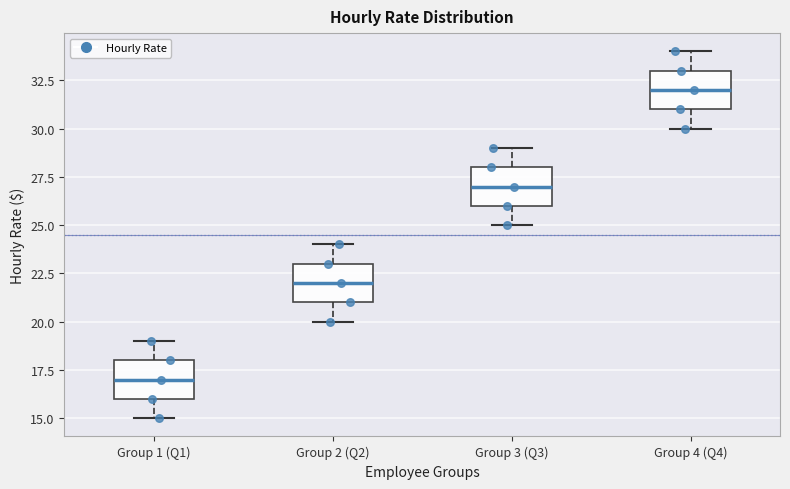

Reading left to right, read every box against the y-axis: the position of its median line, the range the box covers, and the ends of its whiskers. The values are not printed on the chart, so give them approximately, as read against the axis.

Group 1 (Q1): median 17, box 16 to 18, whiskers 15 to 19
Group 2 (Q2): median 22, box 21 to 23, whiskers 20 to 24
Group 3 (Q3): median 27, box 26 to 28, whiskers 25 to 29
Group 4 (Q4): median 32, box 31 to 33, whiskers 30 to 34